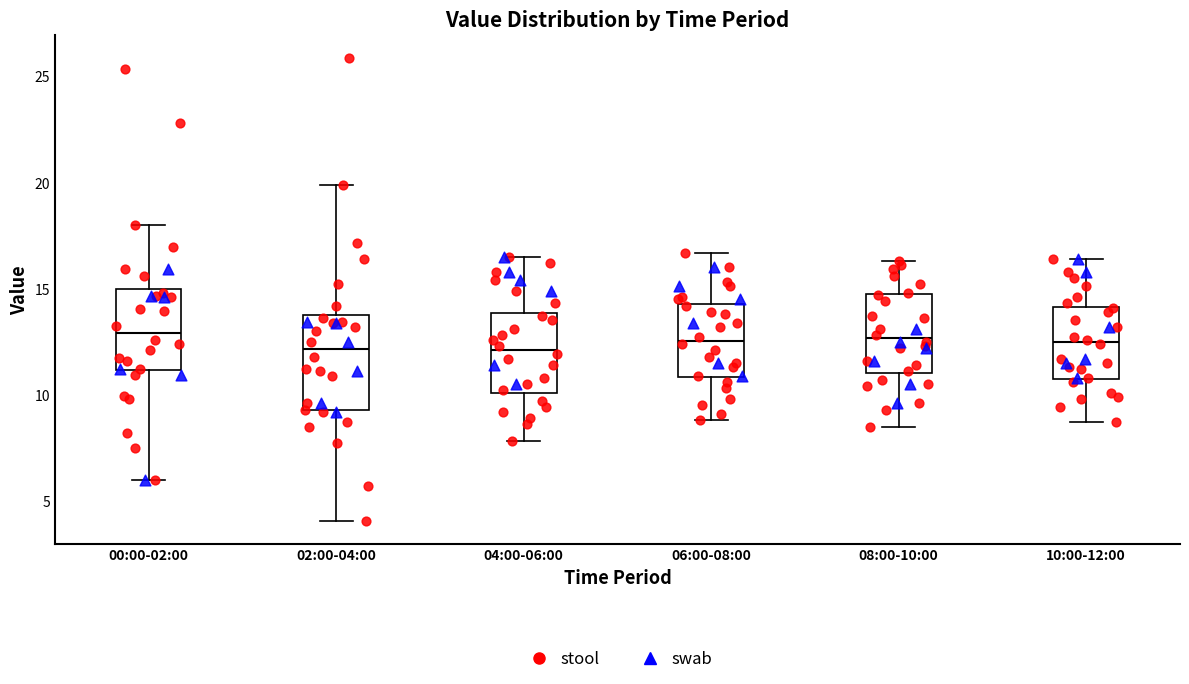

Comparing the boxes themselves (not the whiskers), which one is the tallest?

02:00-04:00